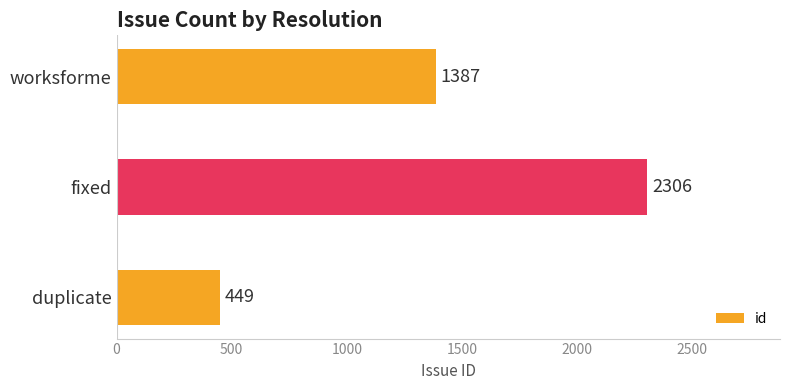

How many values are below 1387?

1